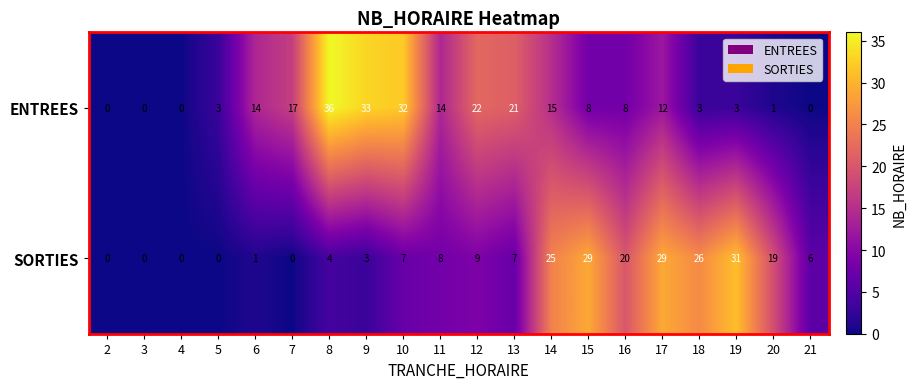

Rank the series by their maximum value, from lowest to highest.

SORTIES, ENTREES